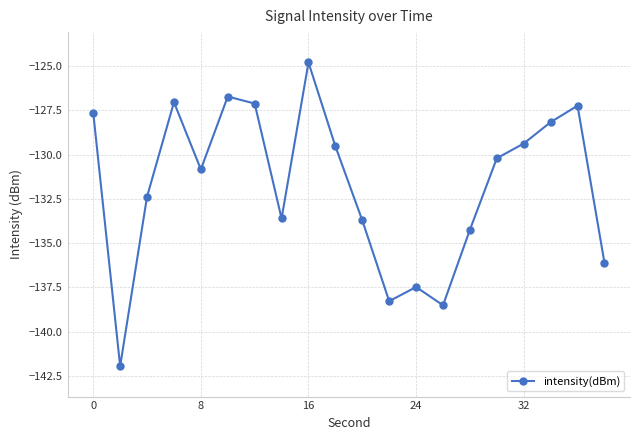

What is the minimum value shown in the chart?

-142.0